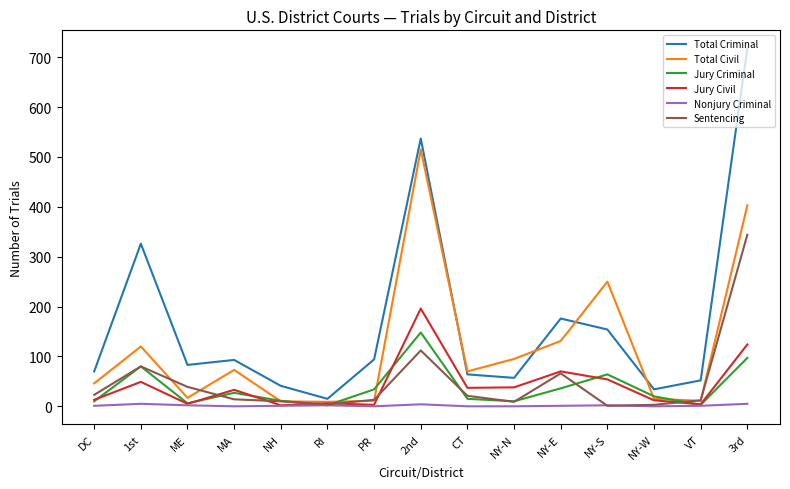

Rank the series by their maximum value, from highest to lowest.

Total Criminal, Total Civil, Sentencing, Jury Civil, Jury Criminal, Nonjury Criminal